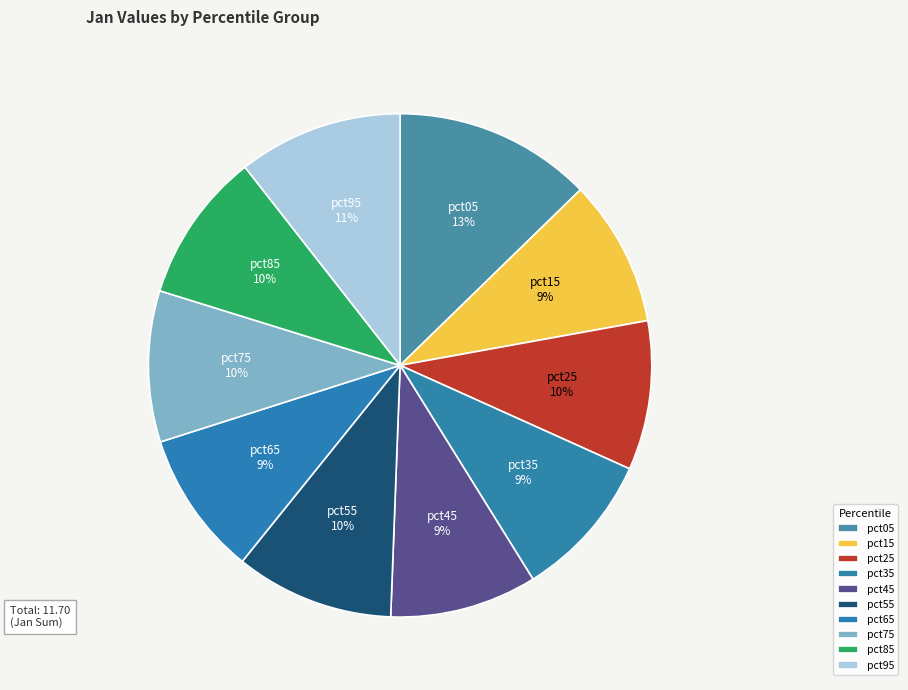

Does any single category account for the majority?

No